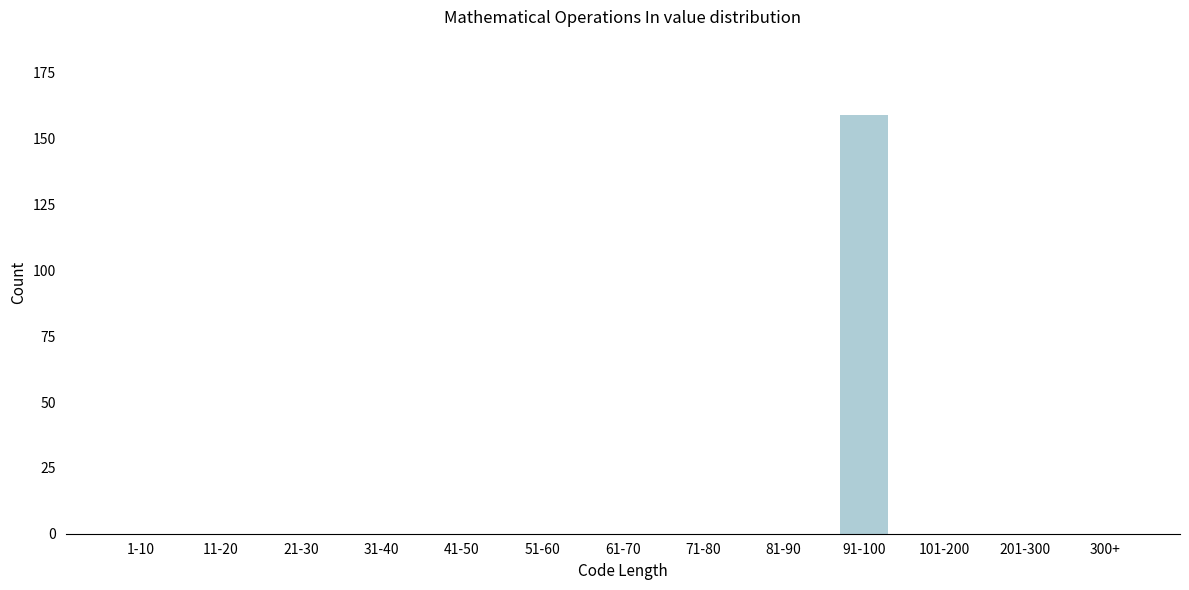

Reading left to right, list all the values displayed in this chart.

1-10=0	11-20=0	21-30=0	31-40=0	41-50=0	51-60=0	61-70=0	71-80=0	81-90=0	91-100=159	101-200=0	201-300=0	300+=0